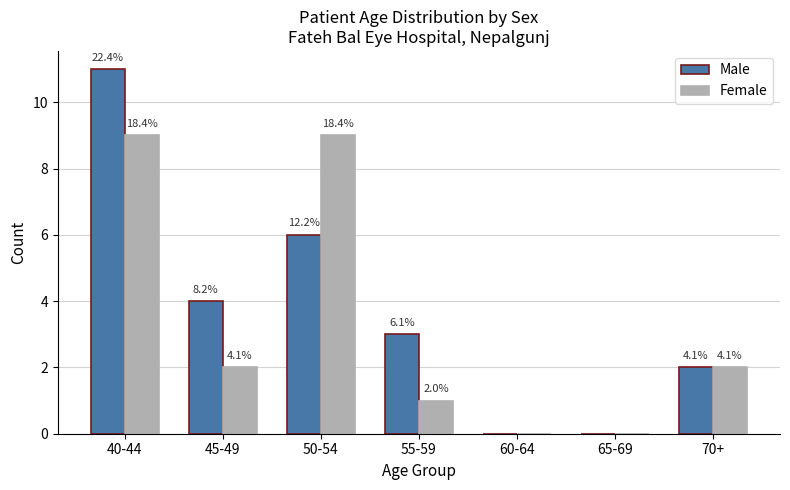

How many groups of bars are there?

7